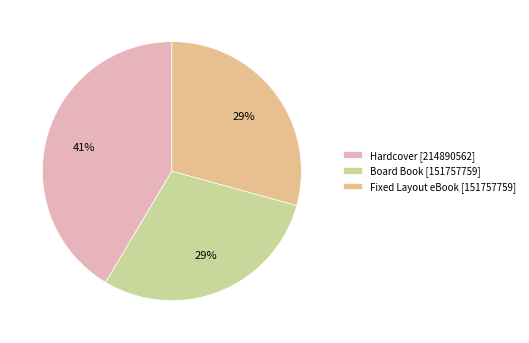

Is it true that Hardcover [214890562] is 48% of the pie?

False